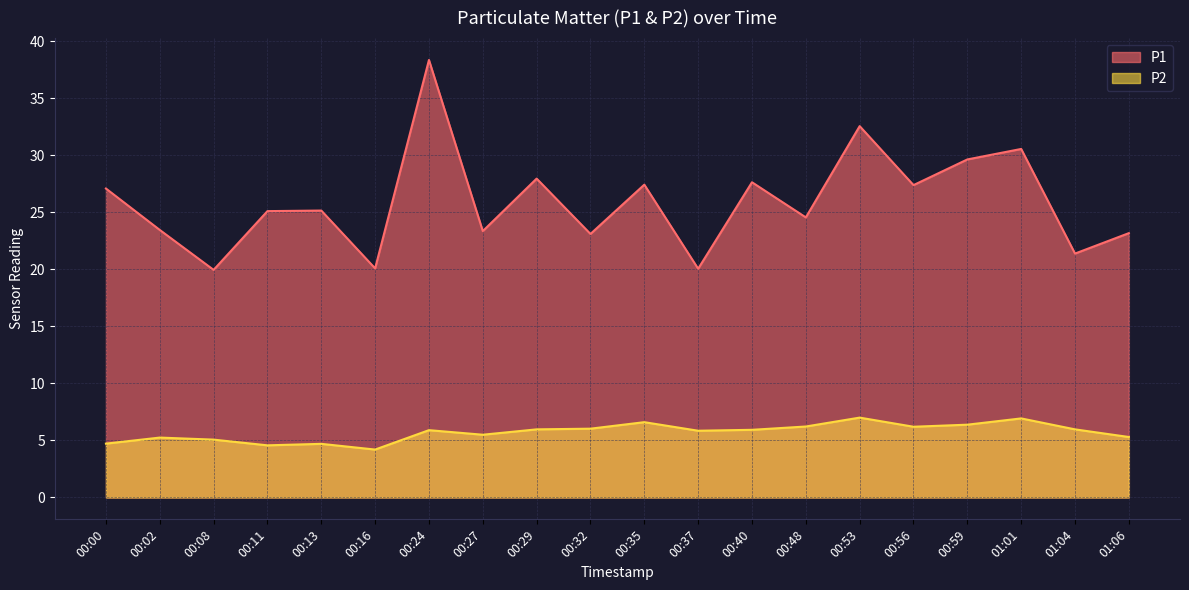

How many values in the P1 series exceed 25?

11